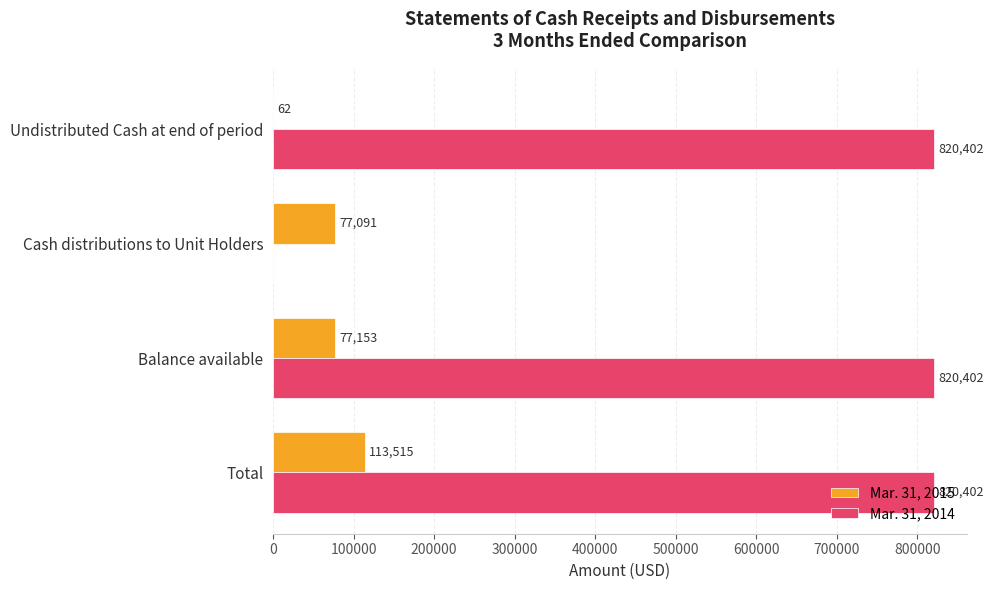

What is the sum of all Mar. 31, 2015 values?

267821